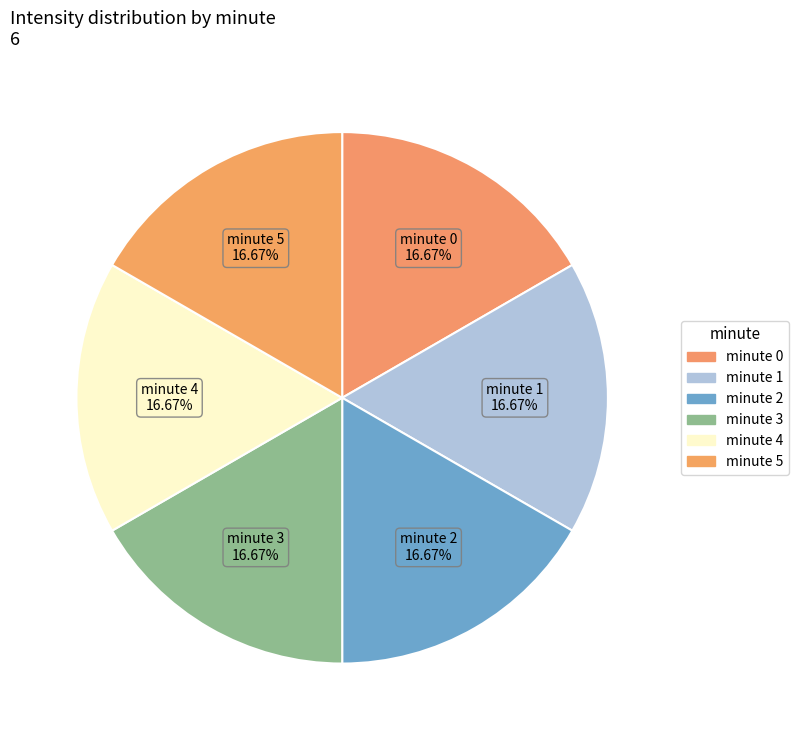

Count the number of slices in the pie.

6